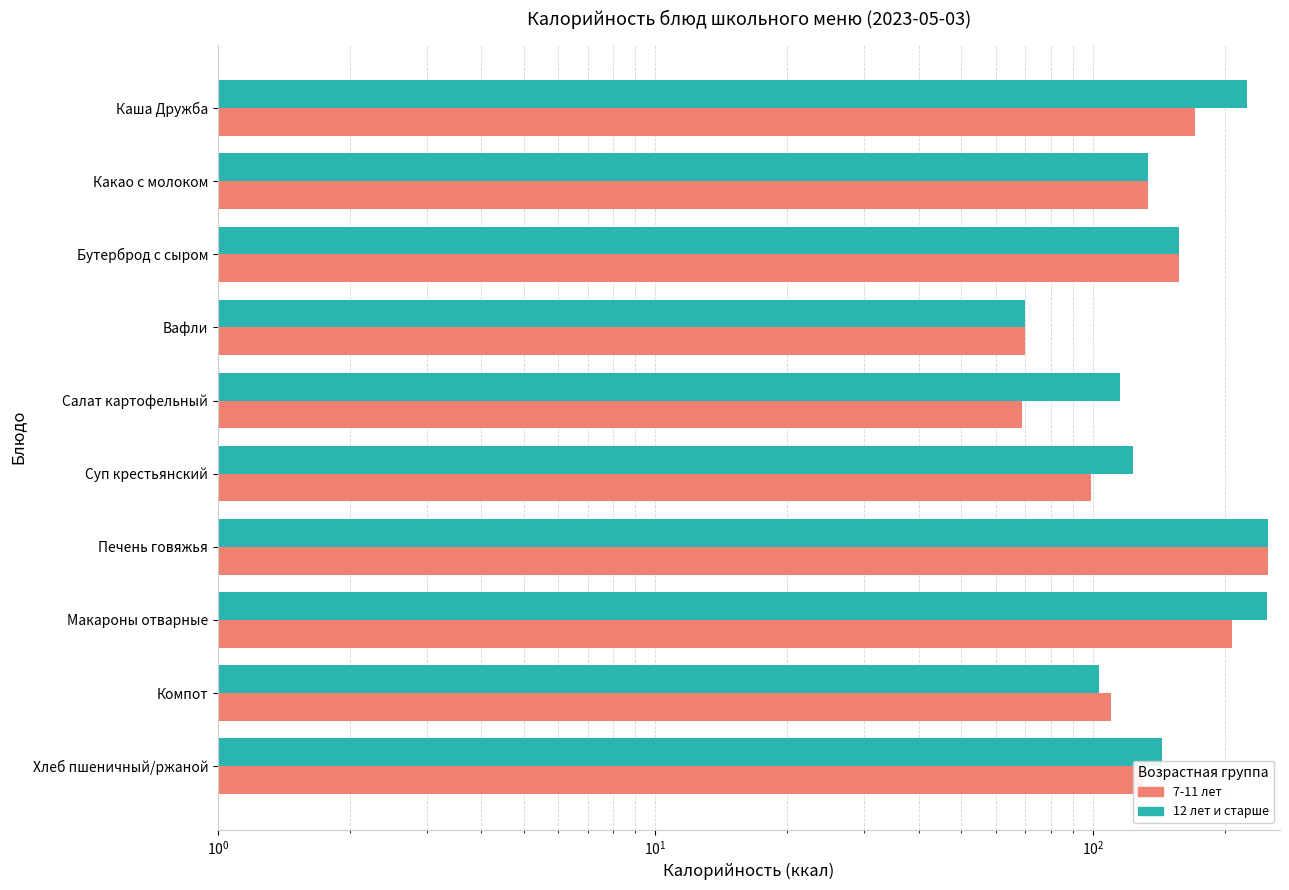

True or false: 7-11 лет has a value of 209.3 at Какао с молоком.

False